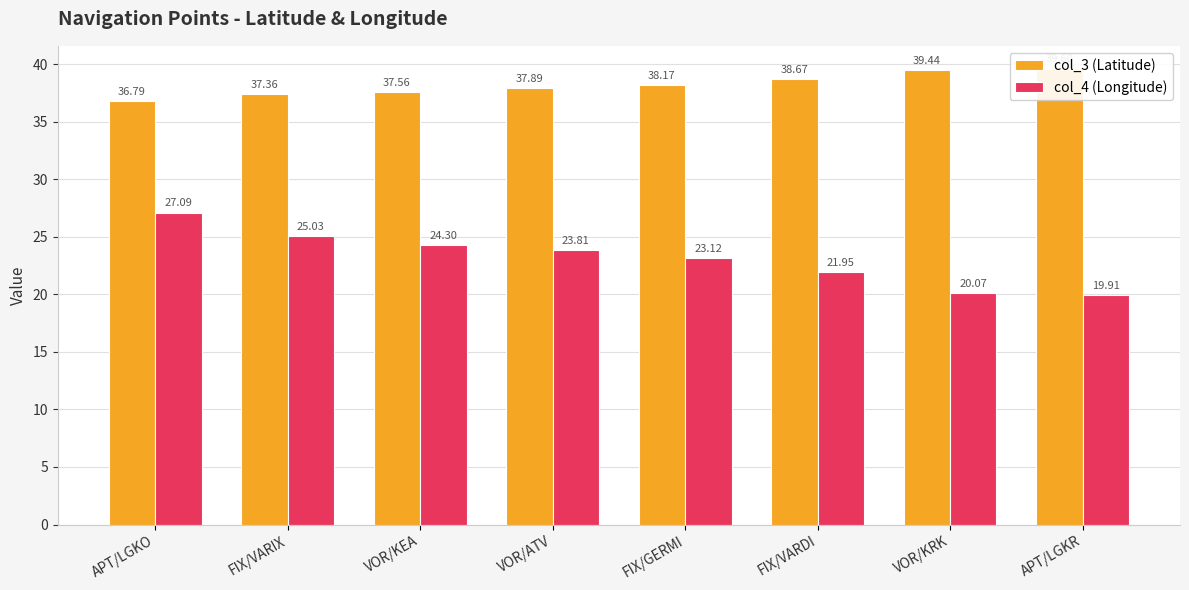

Which series changed the most between FIX/GERMI and APT/LGKR?

col_4 (Longitude)